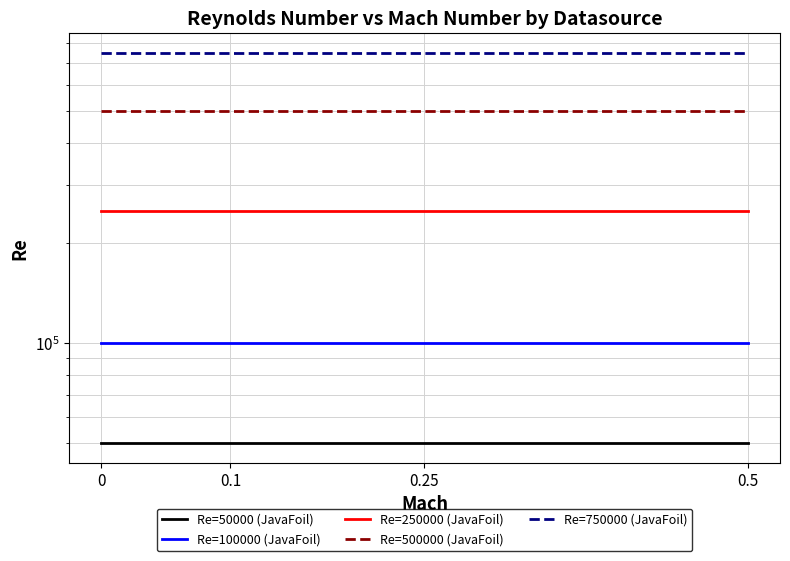

True or false: Re=500000 (JavaFoil) and Re=50000 (JavaFoil) cross at least once.

False